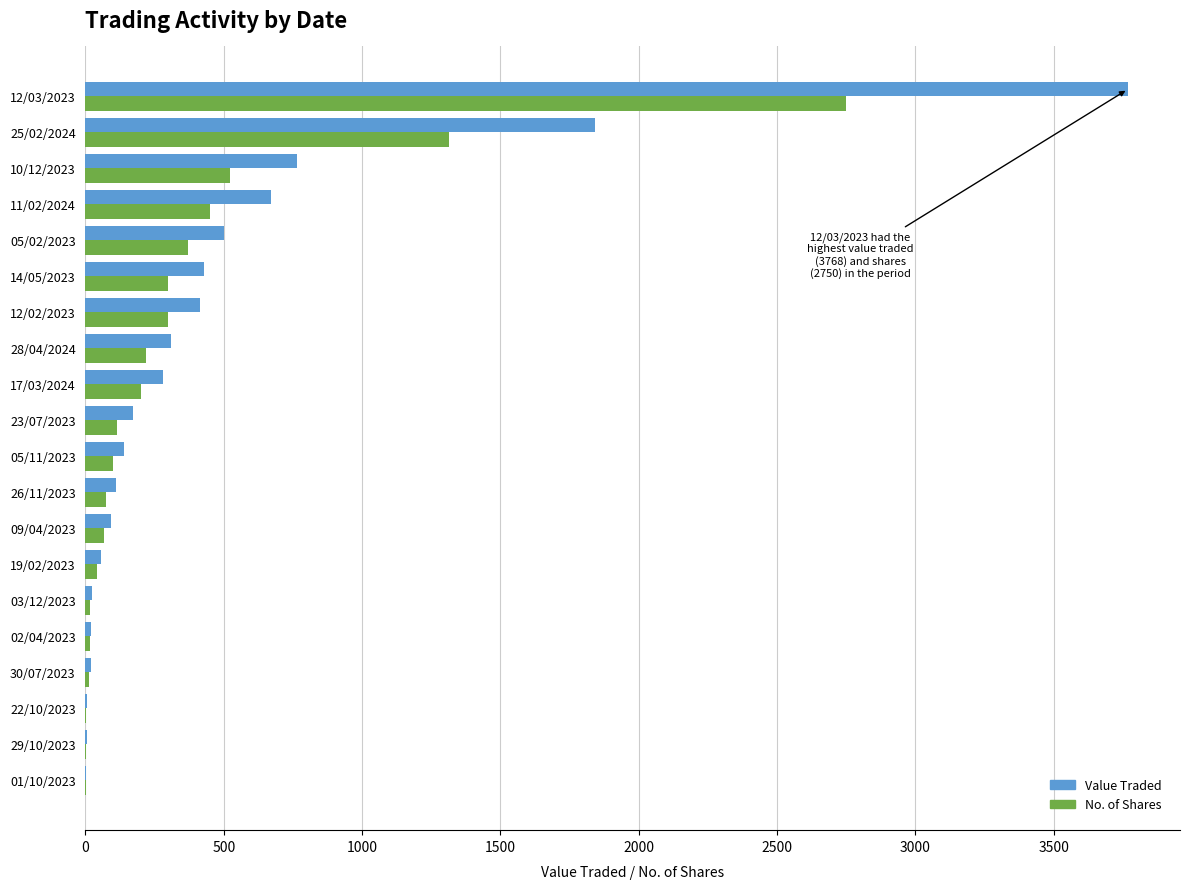

What are all the series names shown in the legend?

Value Traded, No. of Shares